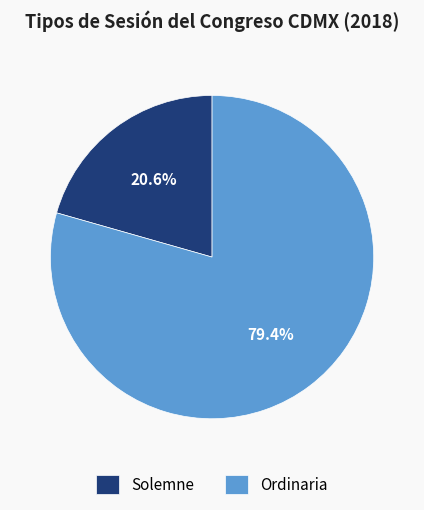

What is the smallest slice in the pie chart?

Solemne